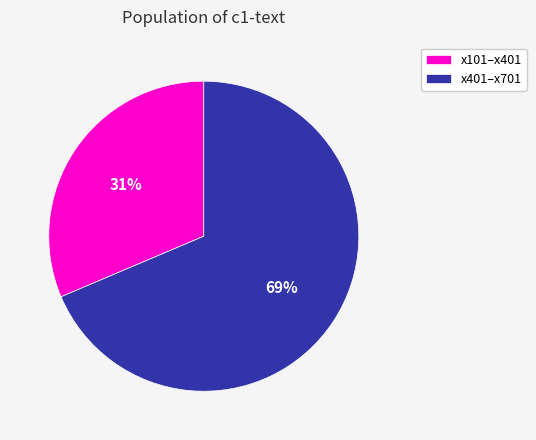

Combined, do x401–x701 and x101–x401 account for over 50%?

Yes